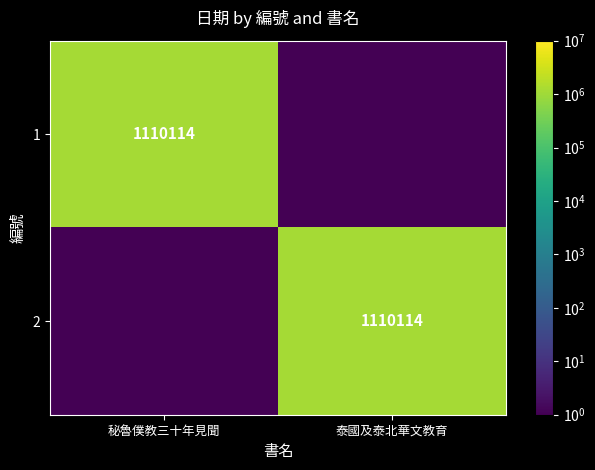

The value of 1 at 秘魯僕教三十年見聞 is 509077.9. True or false?

False